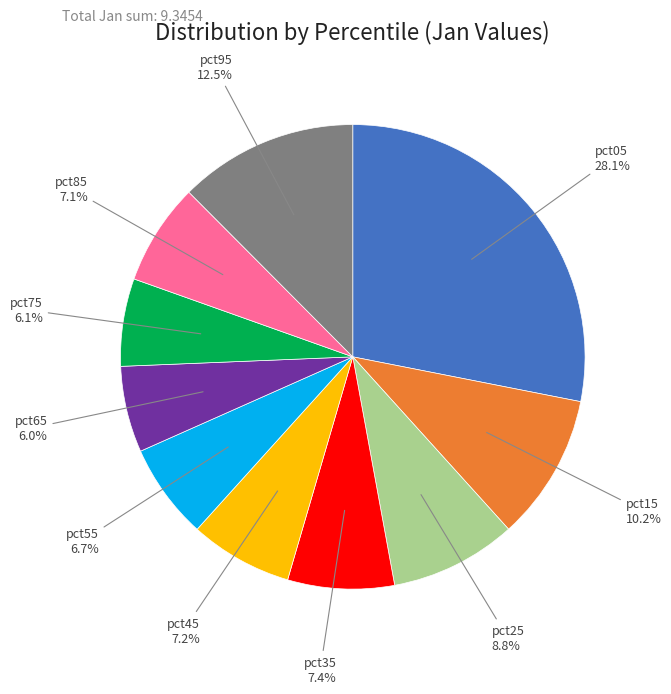

Between pct45 and pct65, which is larger?

pct45